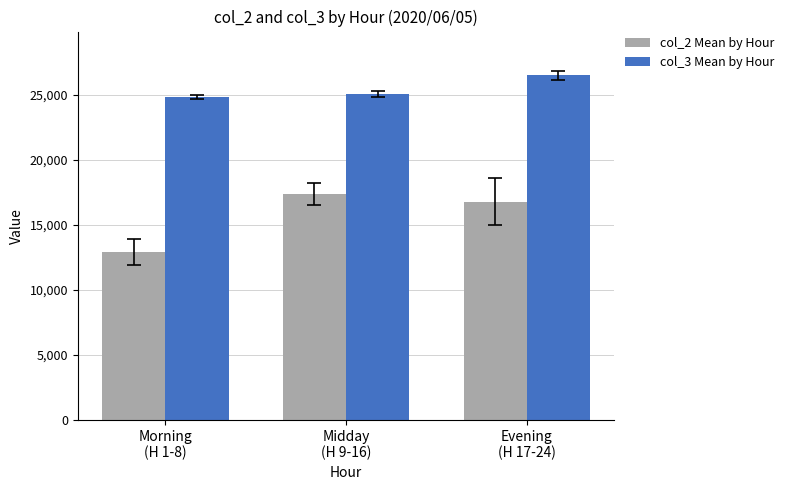

Is it true that col_3 Mean by Hour equals 44585.9 at Evening
(H 17-24)?

False